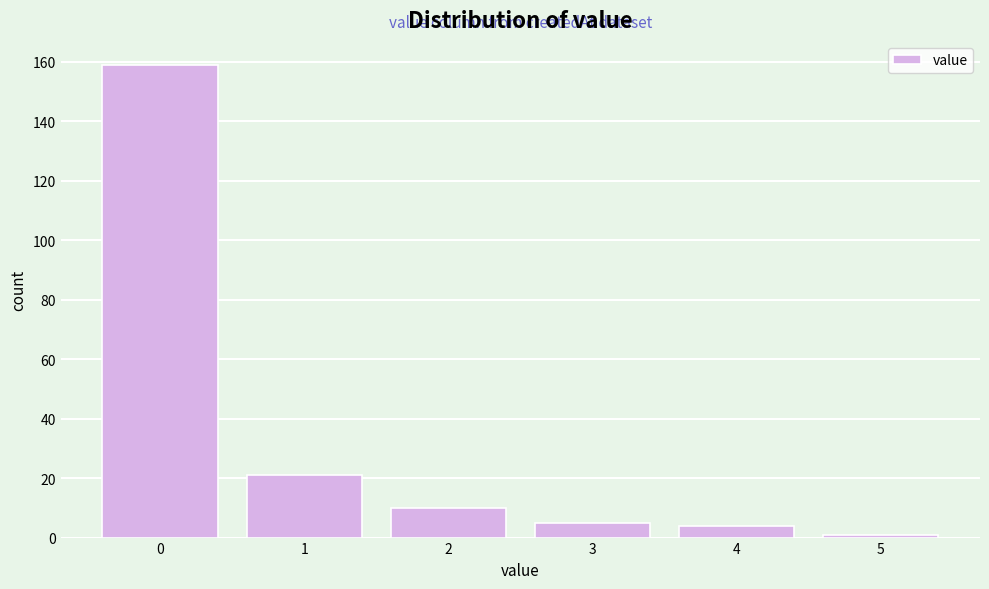

Reading left to right, extract all data points from this chart.

0=159	1=21	2=10	3=5	4=4	5=1